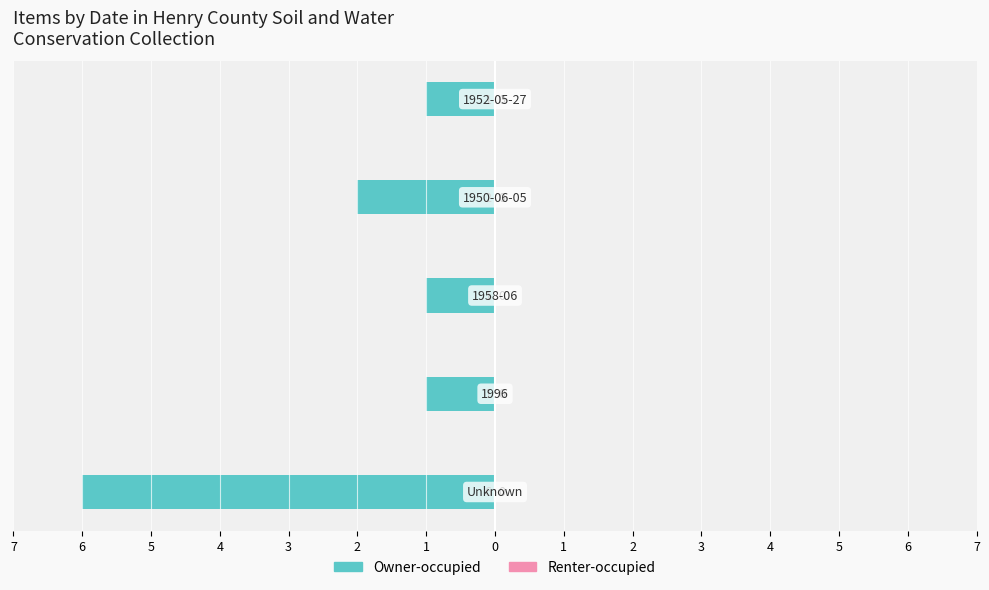

Does the chart contain any negative values?

Yes